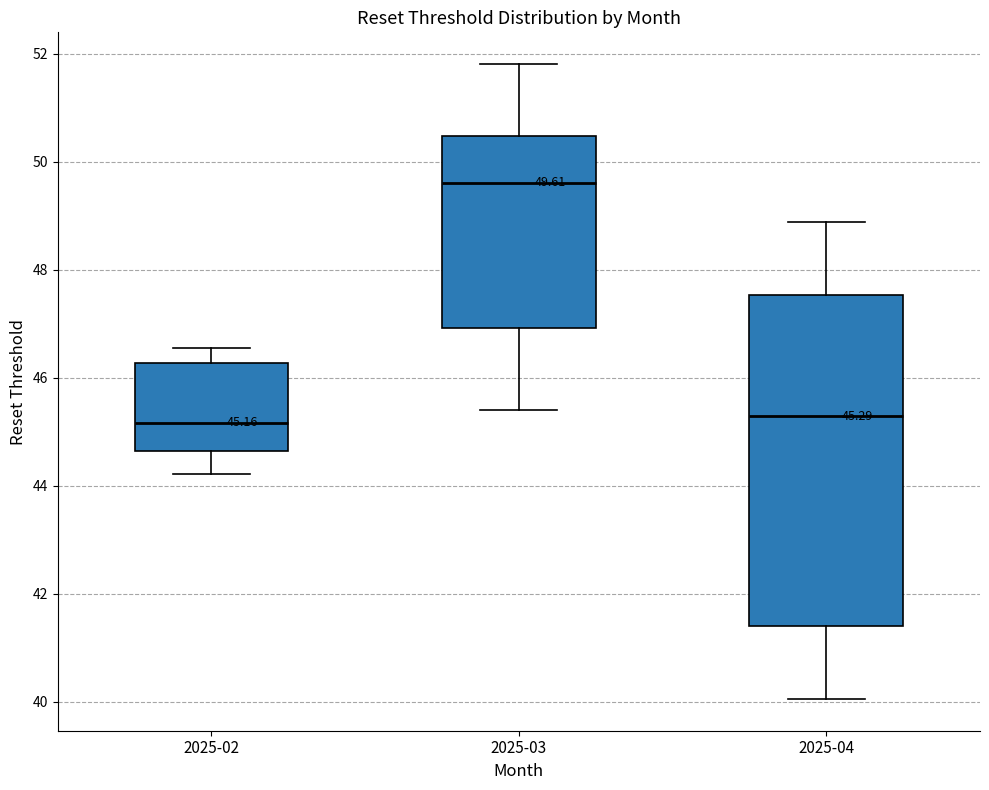

Which box is the tallest, from its lower edge to its upper edge?

2025-04